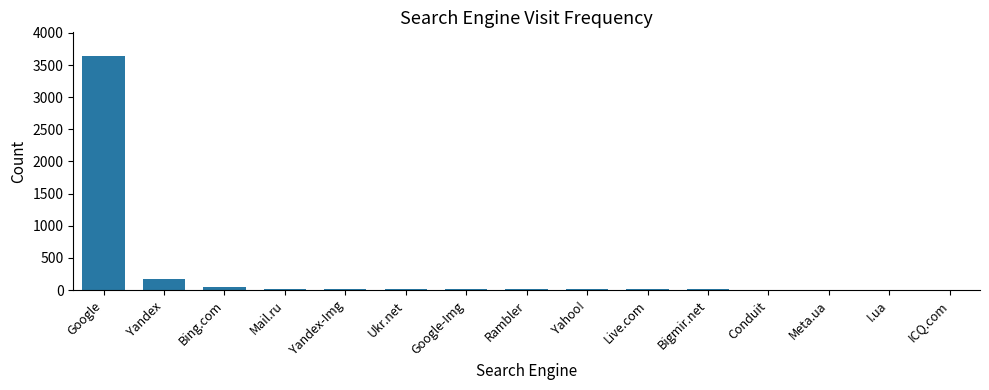

Which has a higher value, Rambler or Bing.com?

Bing.com